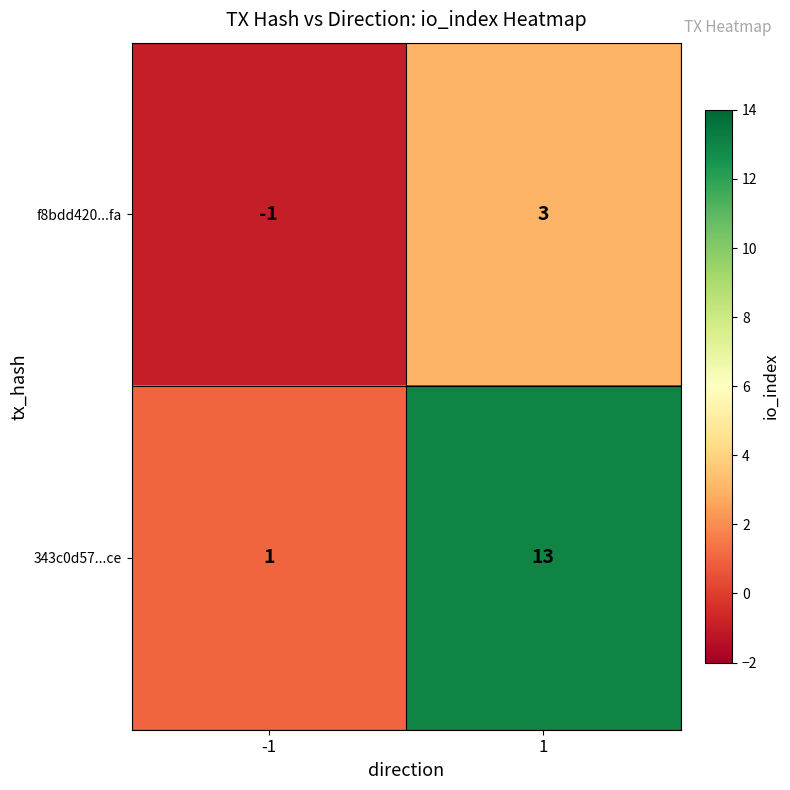

What is the average value of the 343c0d57...ce series?

7